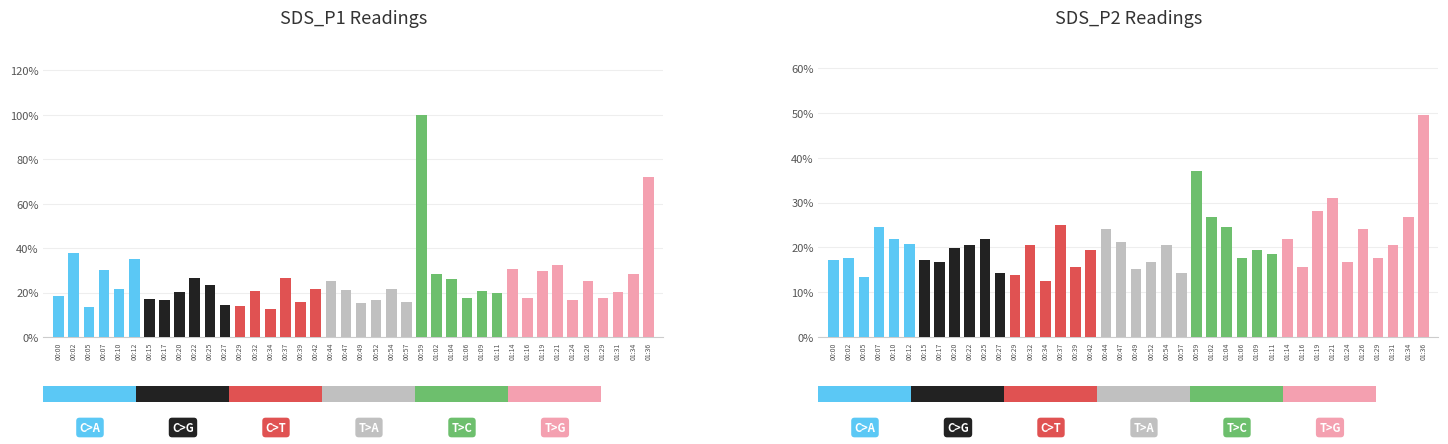

List the series in order of their overall mean, lowest first.

SDS_P2, SDS_P1